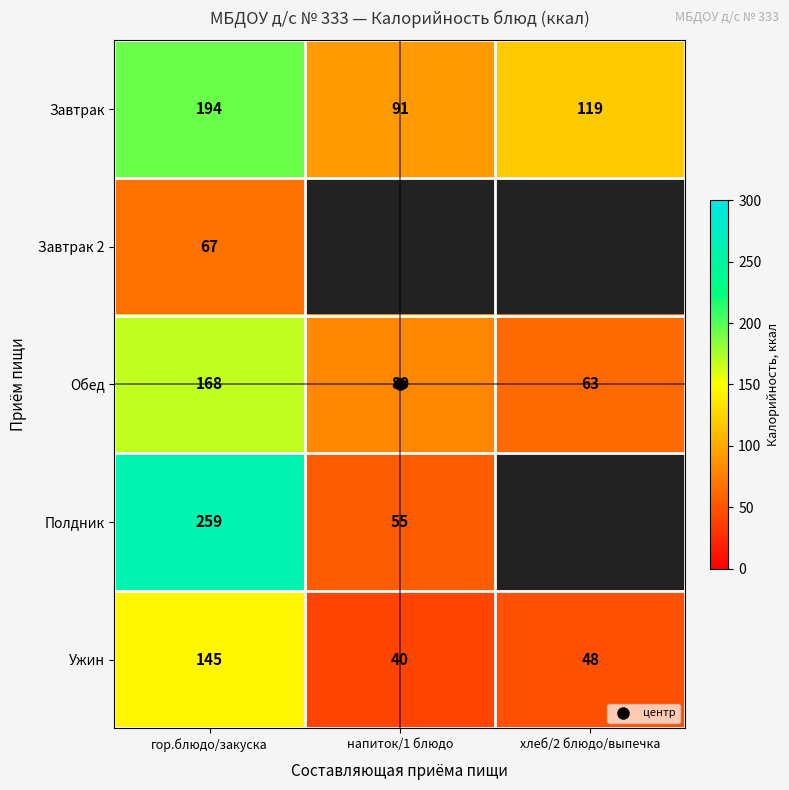

At which label is Обед closest to 115?

напиток/1 блюдо